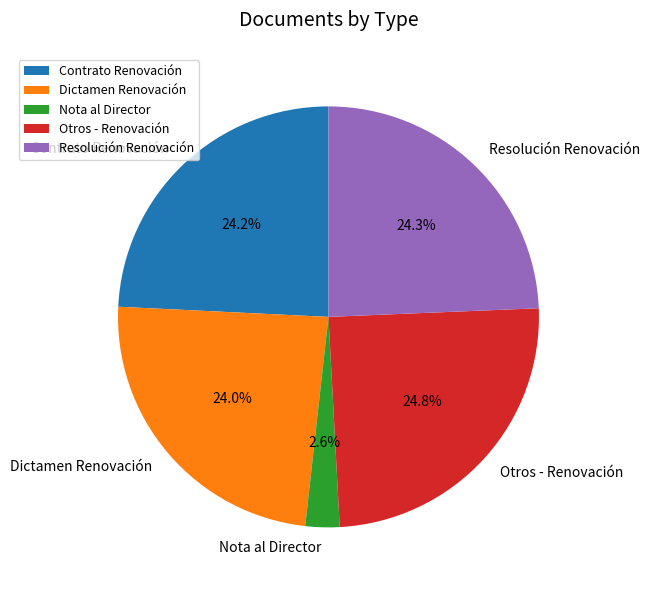

How many segments does this pie chart have?

5